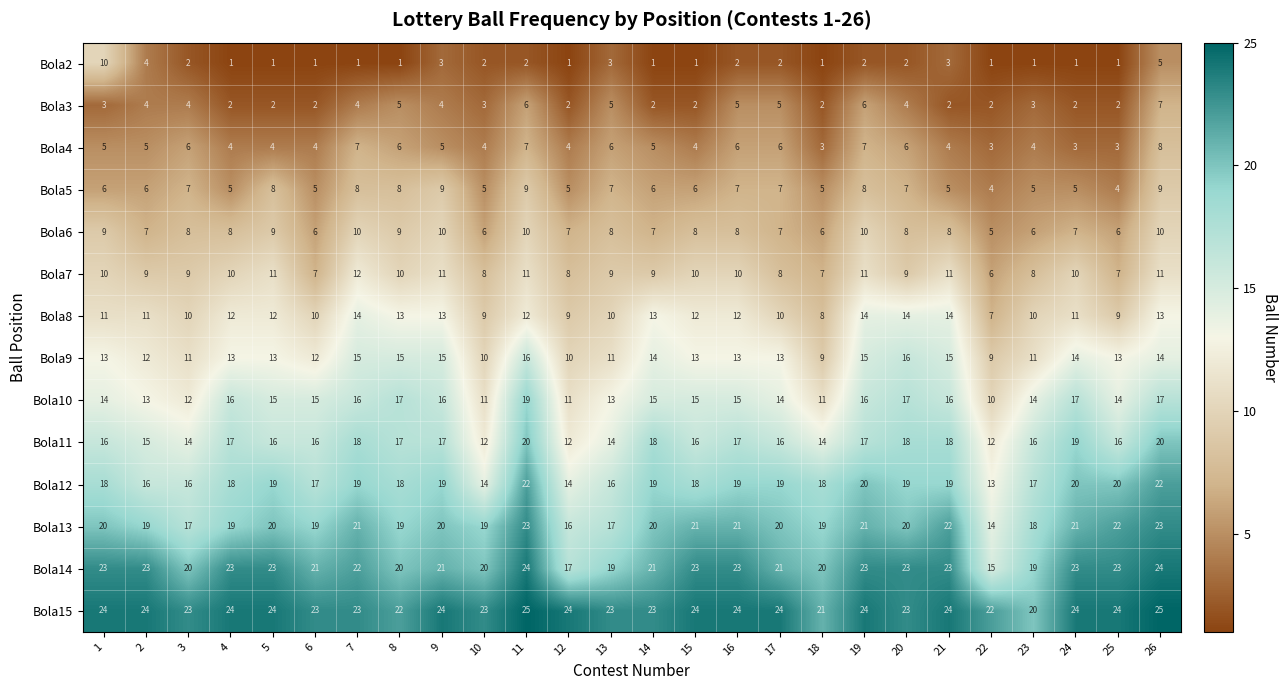

What is the greatest value displayed?

25